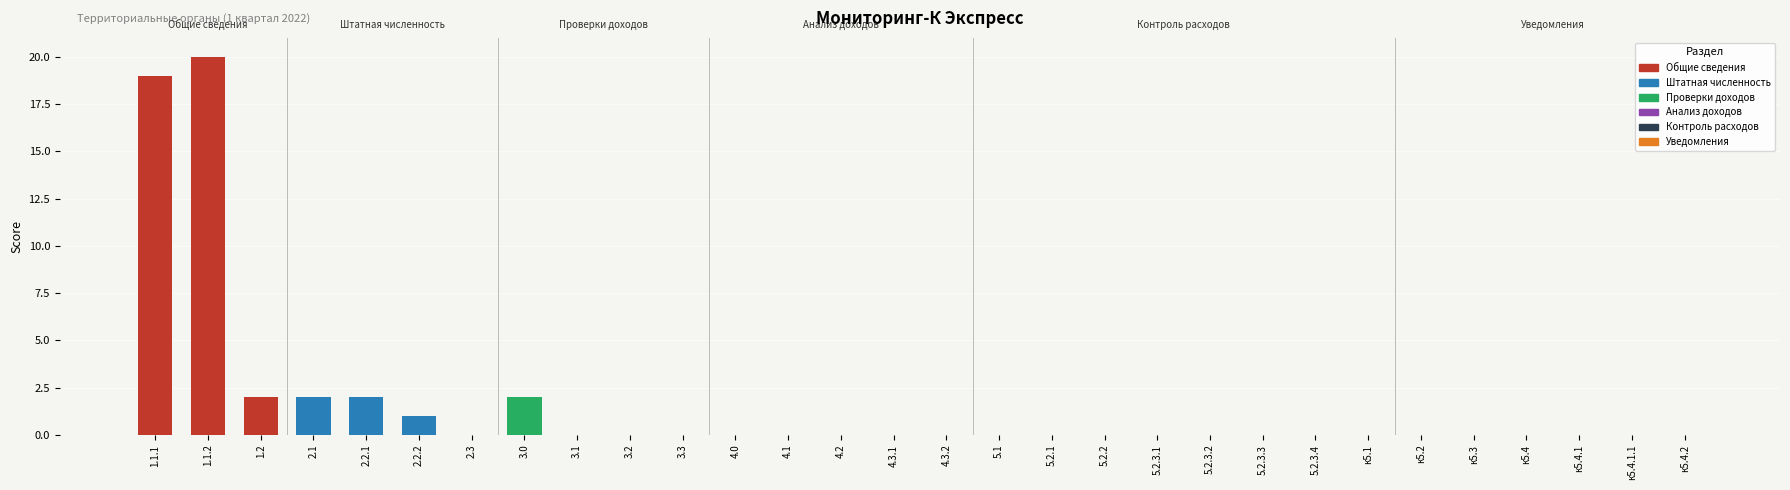

Are the bars horizontal?

No